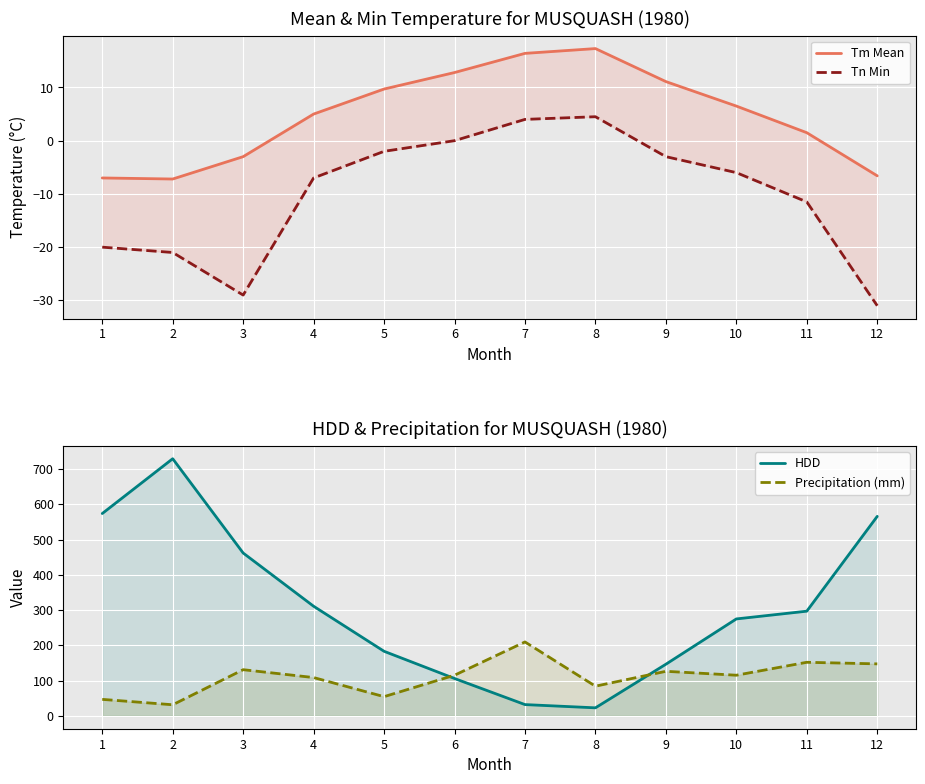

True or false: HDD has more than 1 interior local peaks.

False